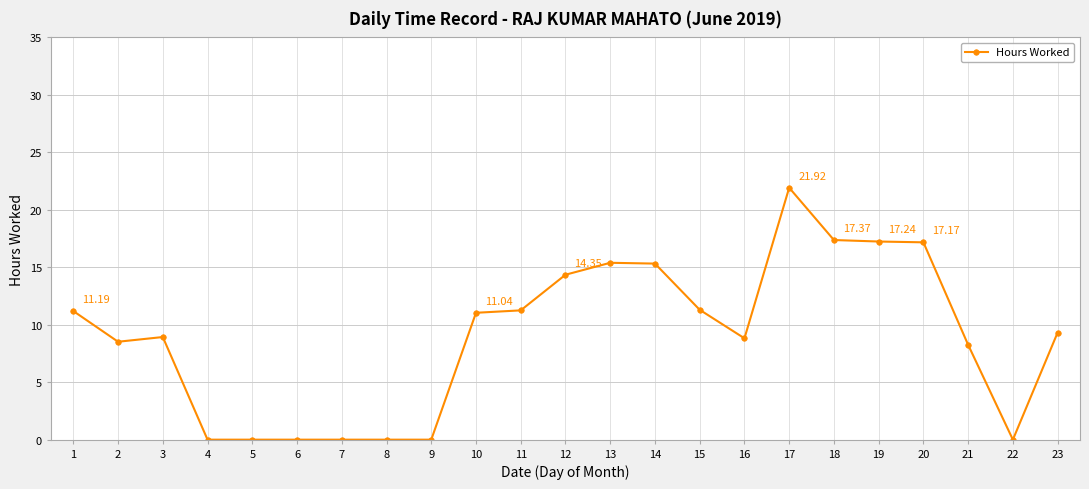

Where is the data nearest to the value 10?

23